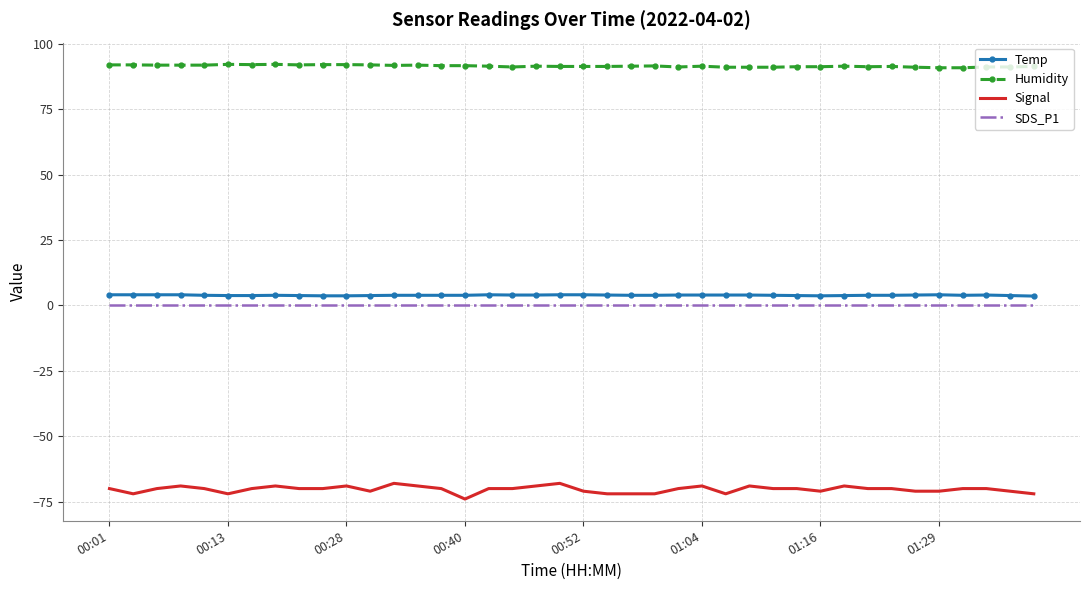

Which series has the largest range (max minus min)?

Signal